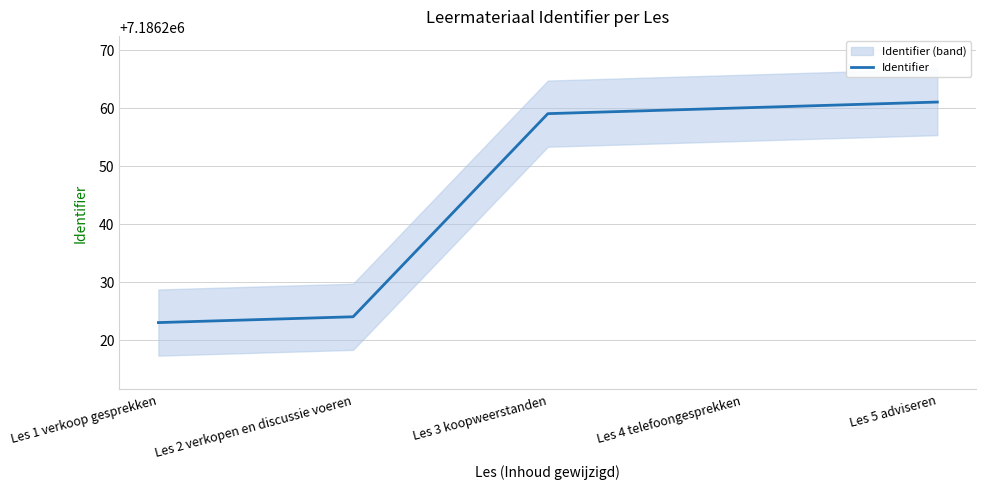

Which has a higher value, Les 3 koopweerstanden or Les 5 adviseren?

Les 5 adviseren